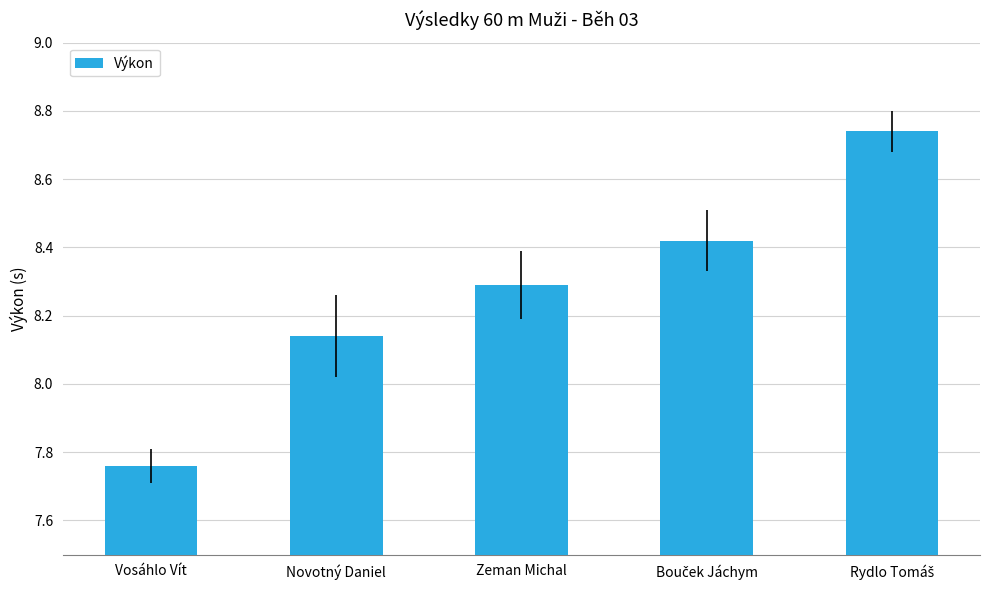

The chart shows a value of 14.2 at Zeman Michal. True or false?

False